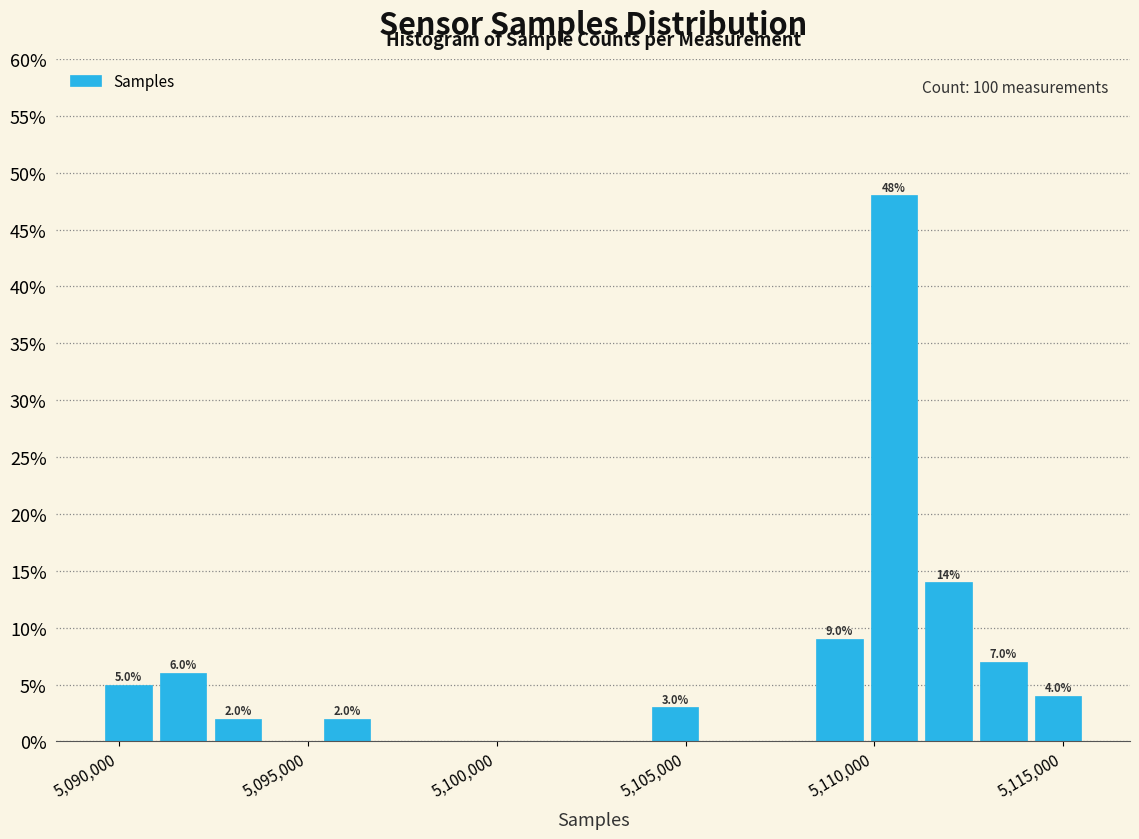

Read against the x-axis, roughly where is the centre of the tallest bar?

5110500